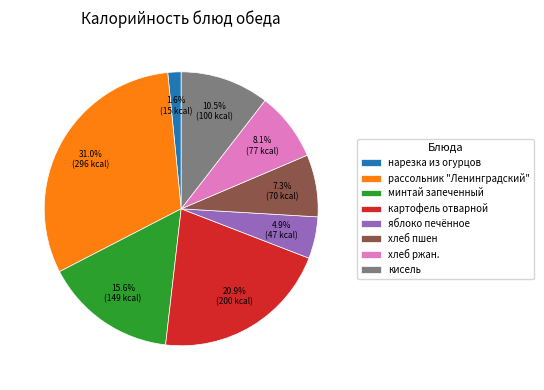

What is the smallest slice in the pie chart?

нарезка из огурцов